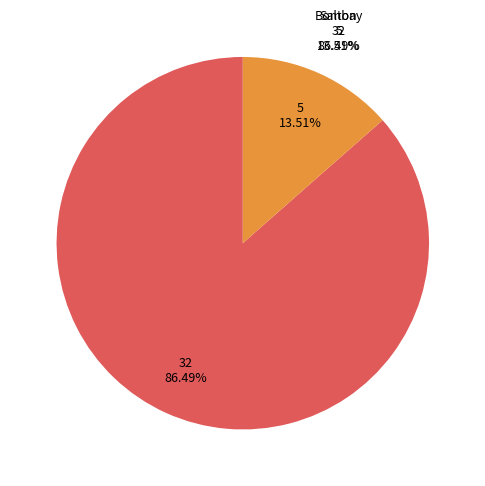

Rank the categories by value from highest to lowest.

Salton Community Services District, Bombay Beach Community Service District